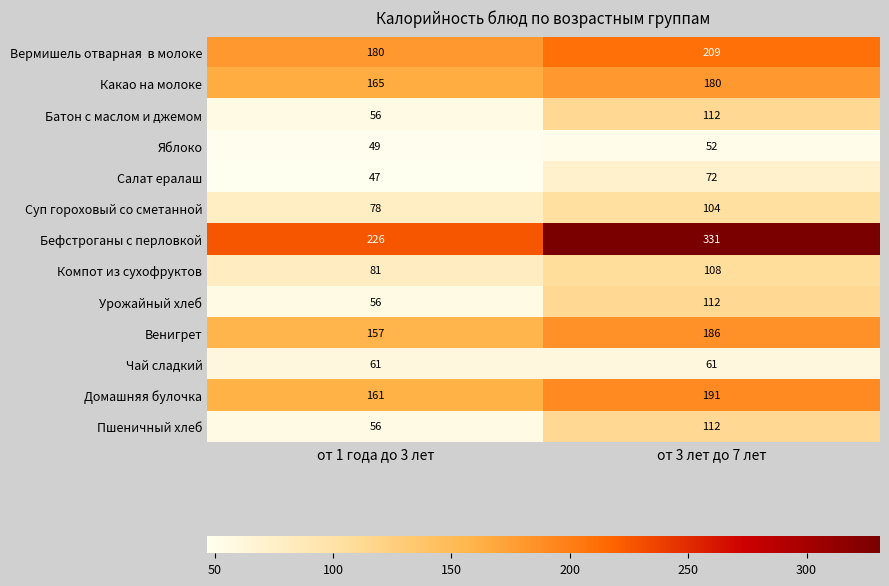

At which label does Урожайный хлеб reach its minimum?

от 1 года до 3 лет